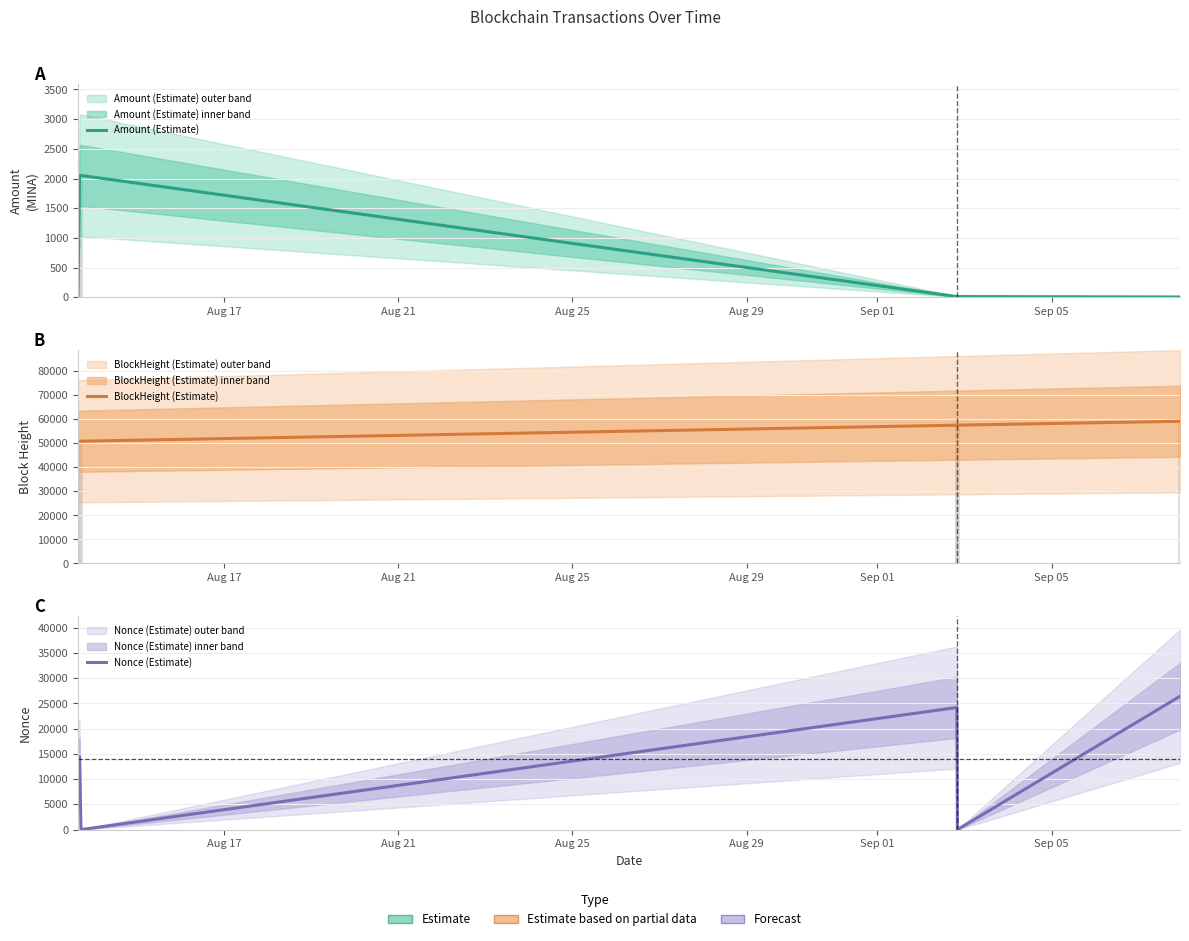

What is the average value of the Amount (Estimate) series?

689.6